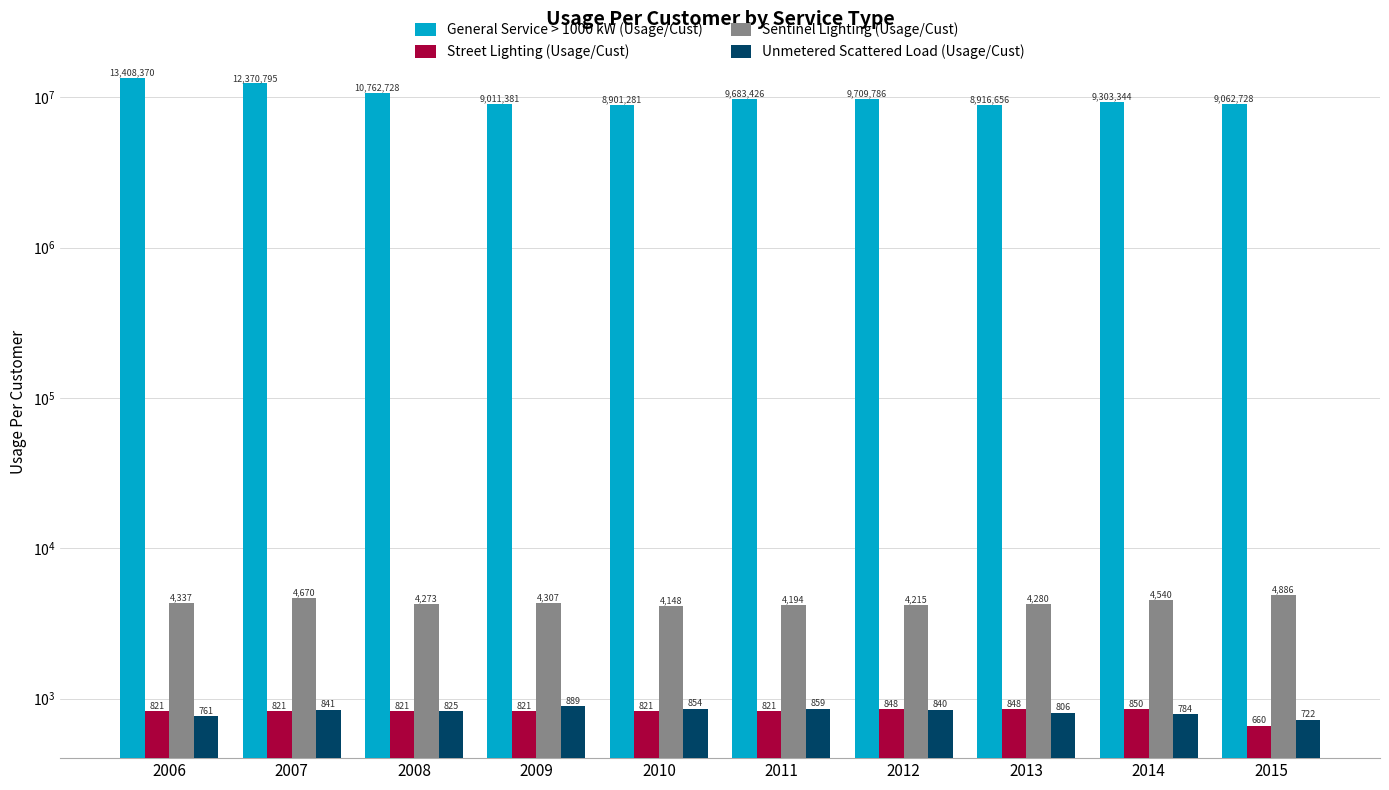

How many bars are there in each group?

4